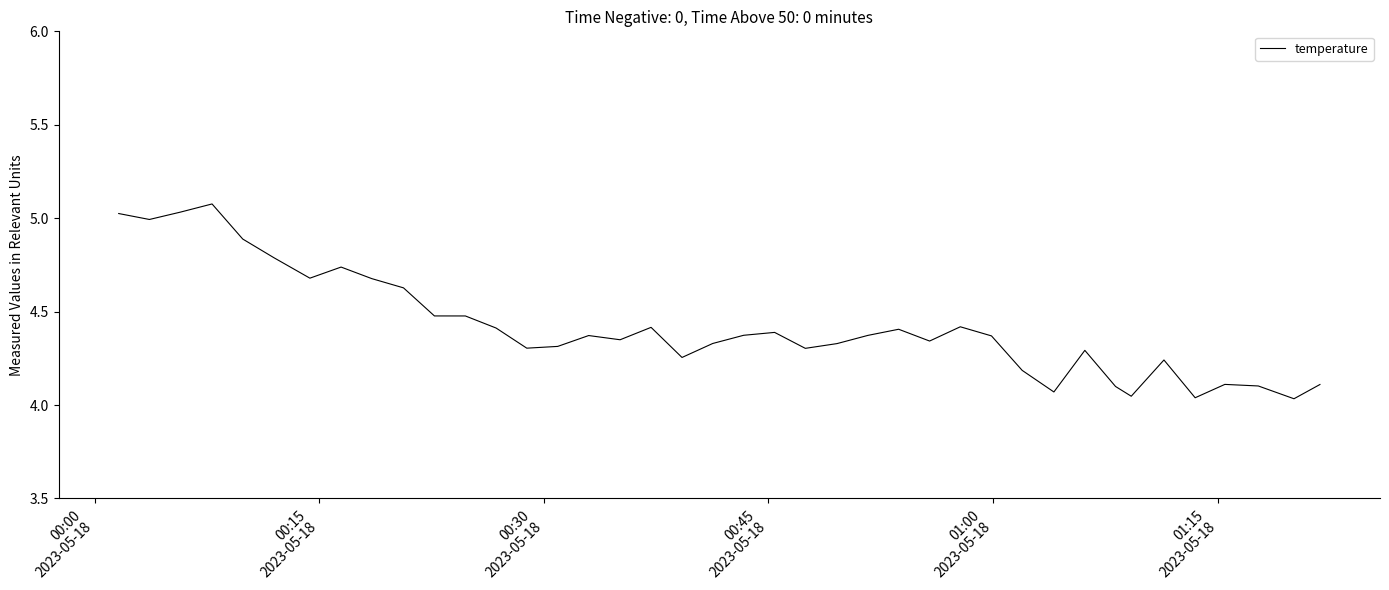

What is the maximum value shown in the chart?

5.1